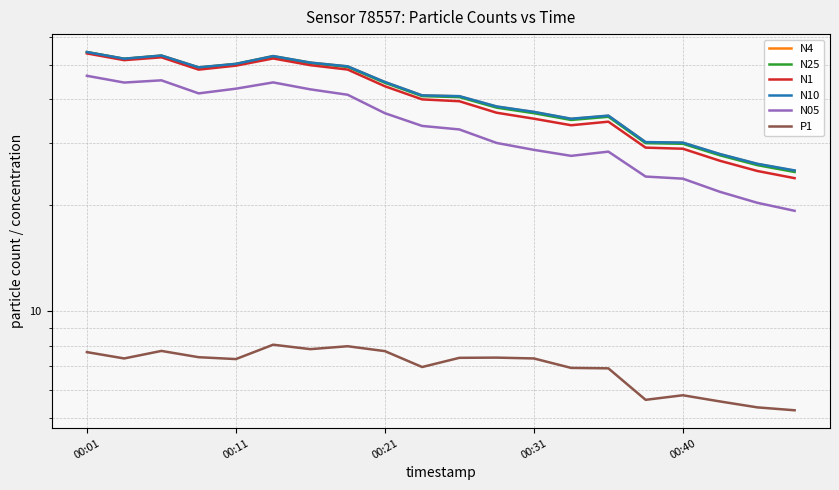

True or false: N10 has a value of 30.4 at 6.

False